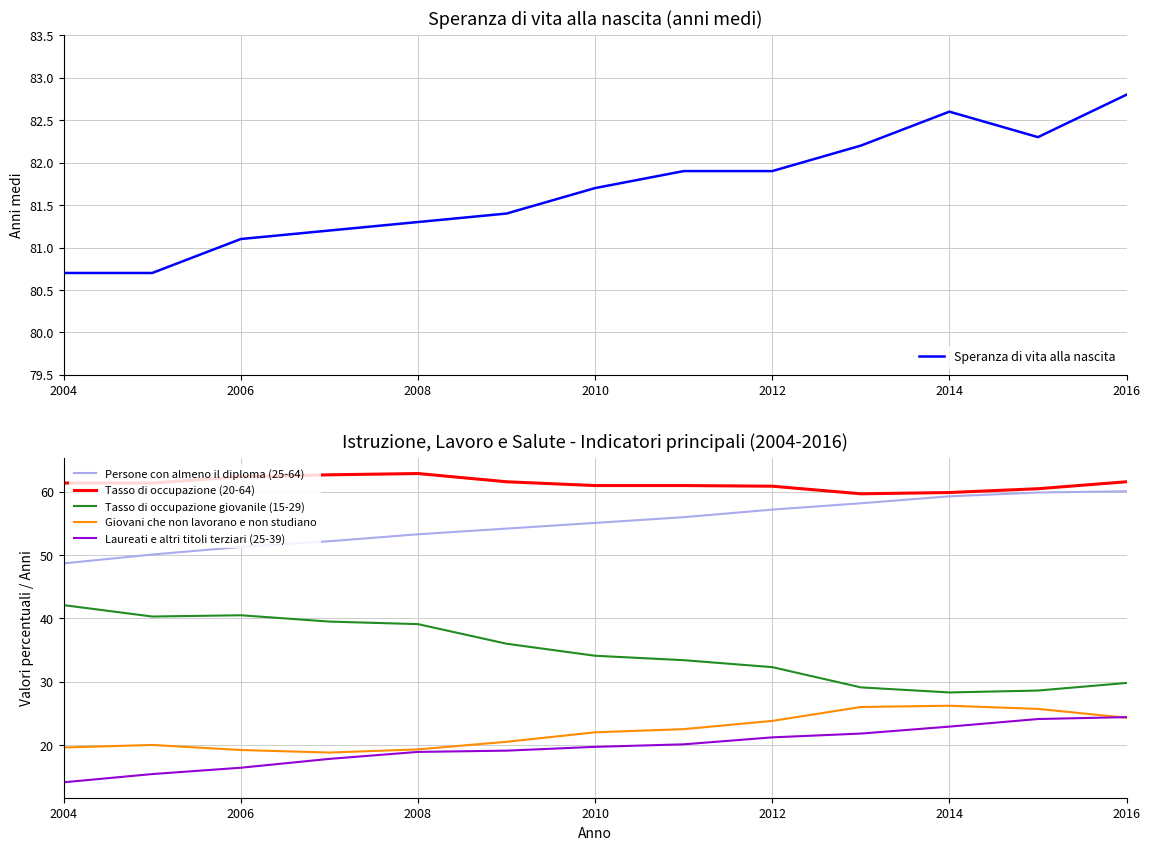

True or false: Tasso di occupazione (20-64) and Tasso di occupazione giovanile (15-29) intersect in this chart.

False